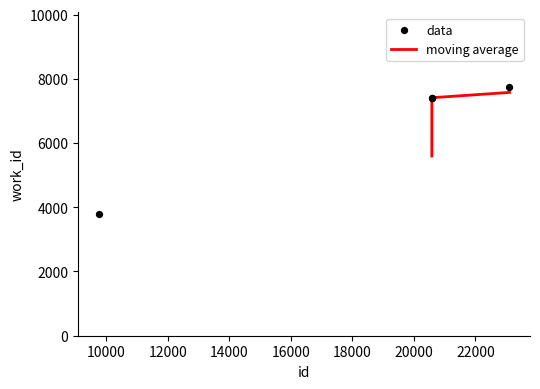

What is the ratio of the value at 23105 to the value at 20583?

1.0